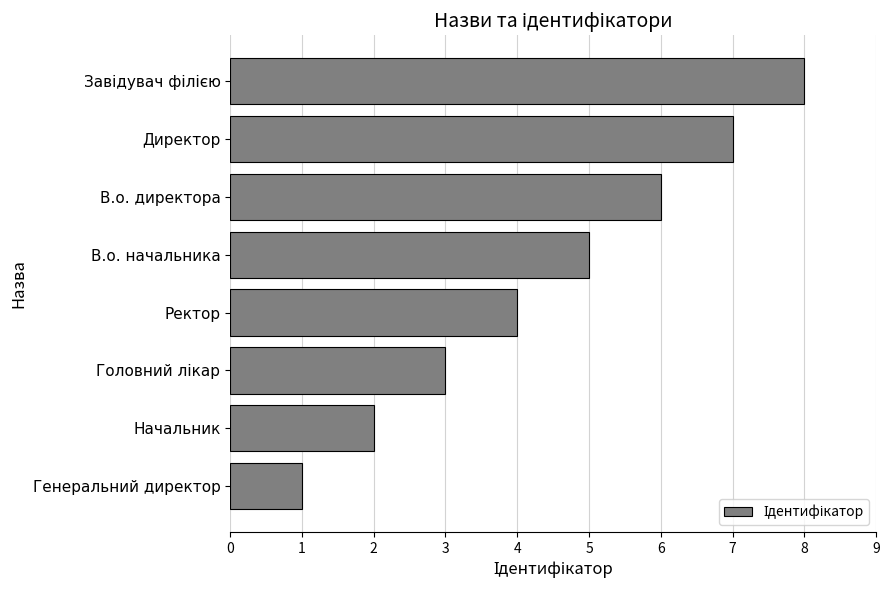

What is the change in value from В.о. начальника to В.о. директора?

+1